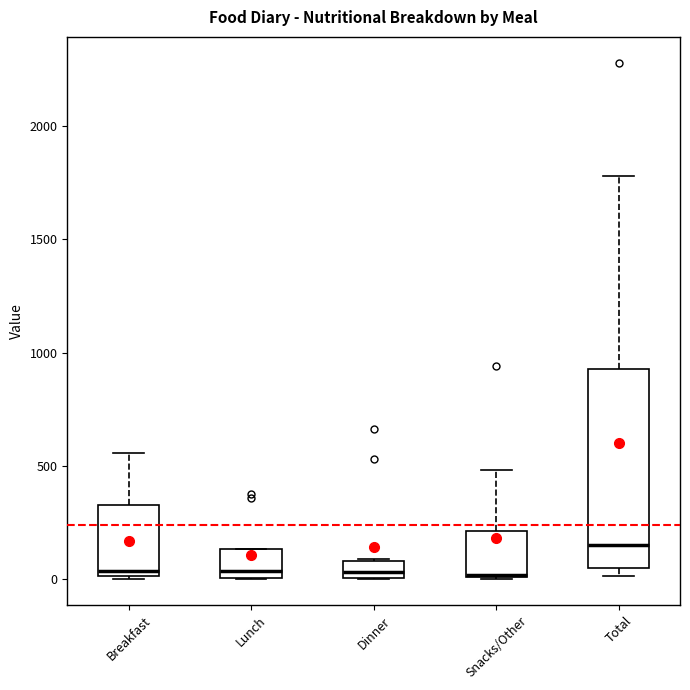

Comparing the boxes themselves (not the whiskers), which one is the tallest?

Total